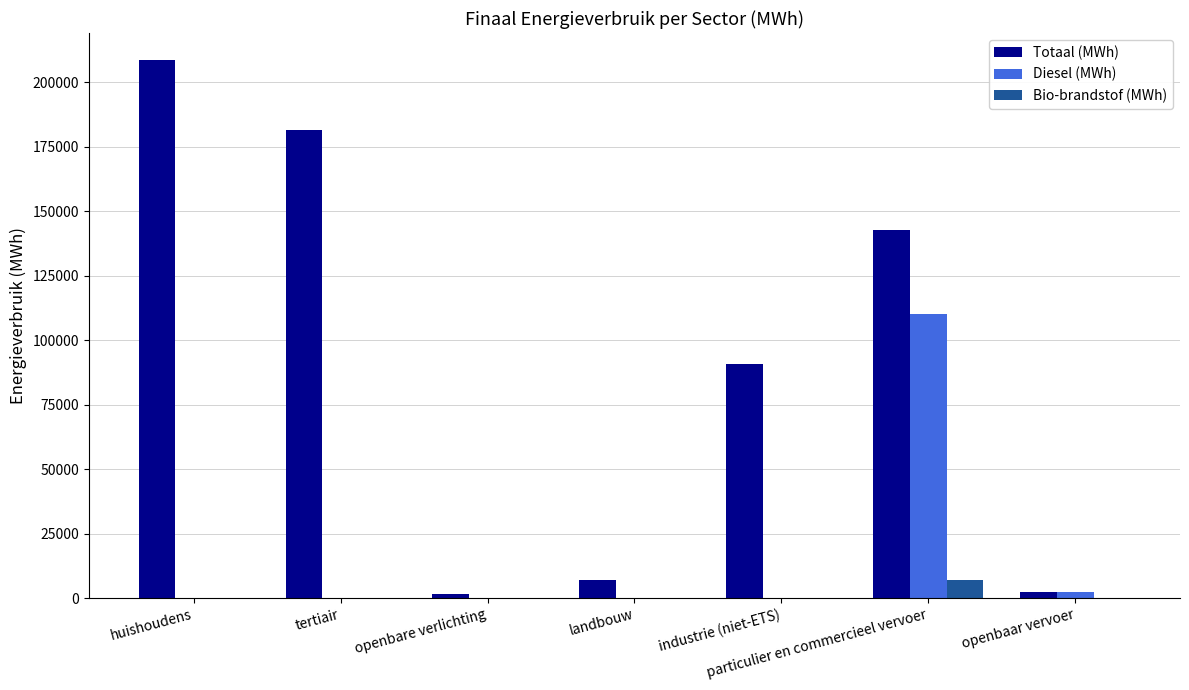

True or false: Diesel (MWh) has a value of 0.0 at huishoudens.

True